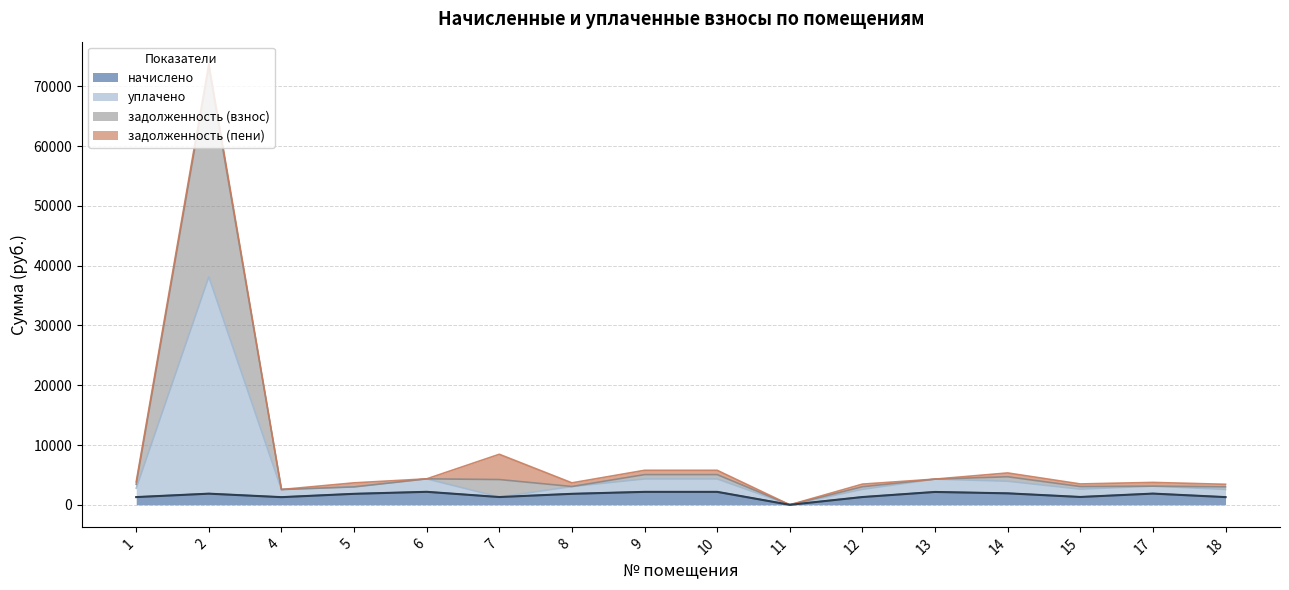

What is the value of the уплачено point at the 12th from the left?

4299.1